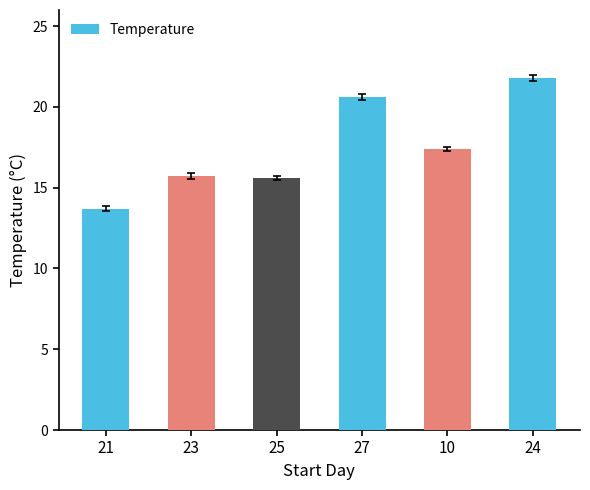

Read the value at 27.

20.6